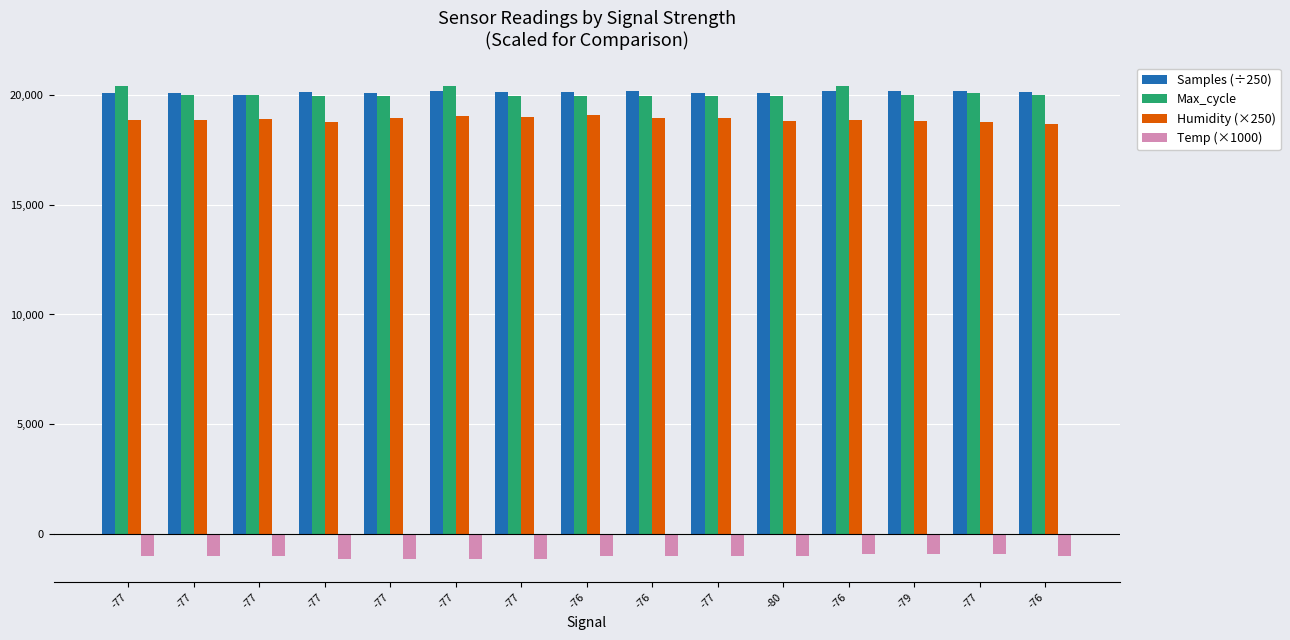

Which series has the largest range (max minus min)?

Max_cycle